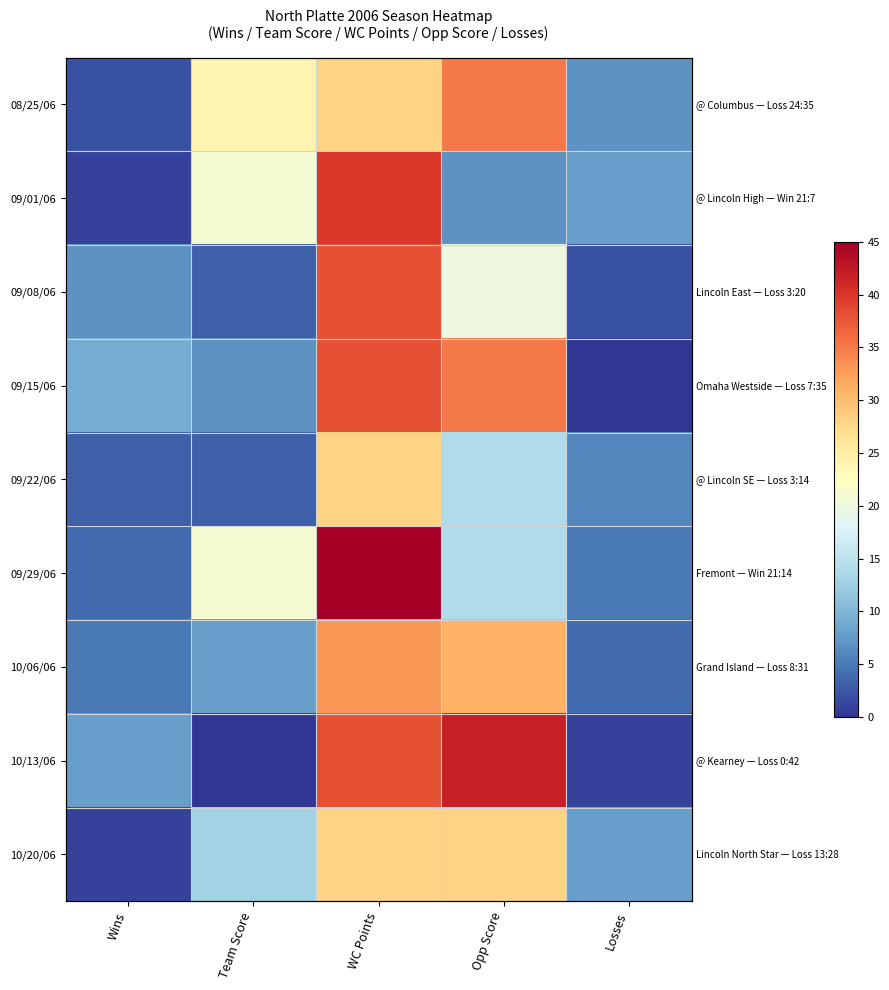

At which category is the sum across all series the highest?

WC Points